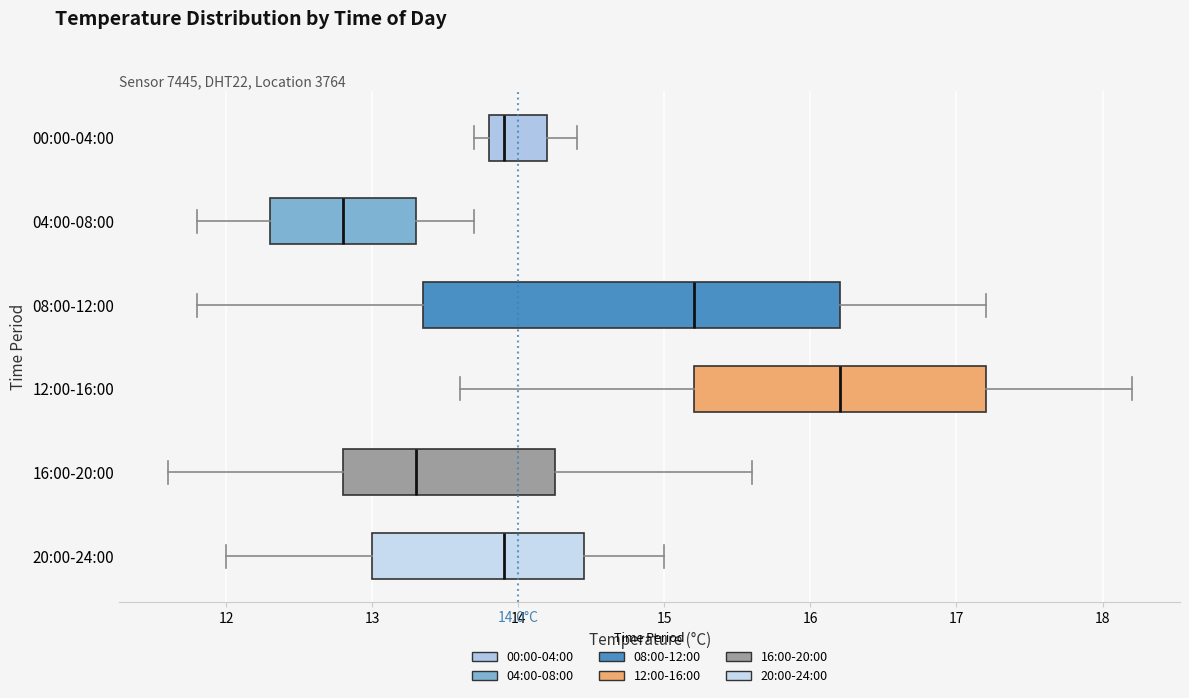

Which box has the furthest to the right median line?

12:00-16:00